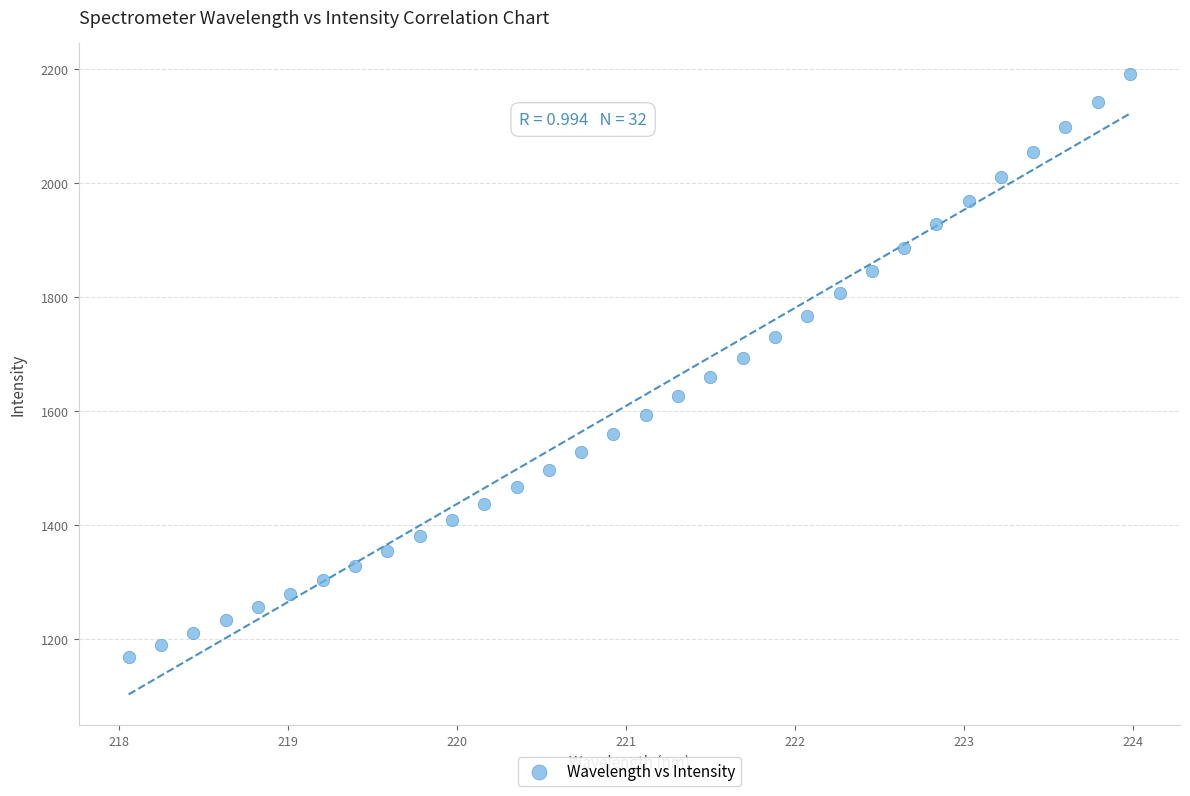

What is the range of X values (max minus min)?

5.9